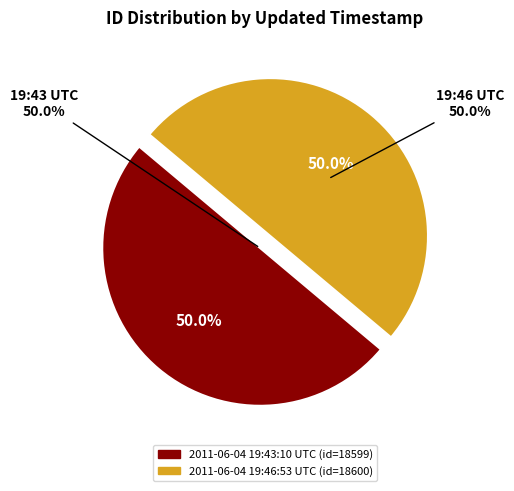

Which slice is the largest?

2011-06-04 19:46:53 UTC